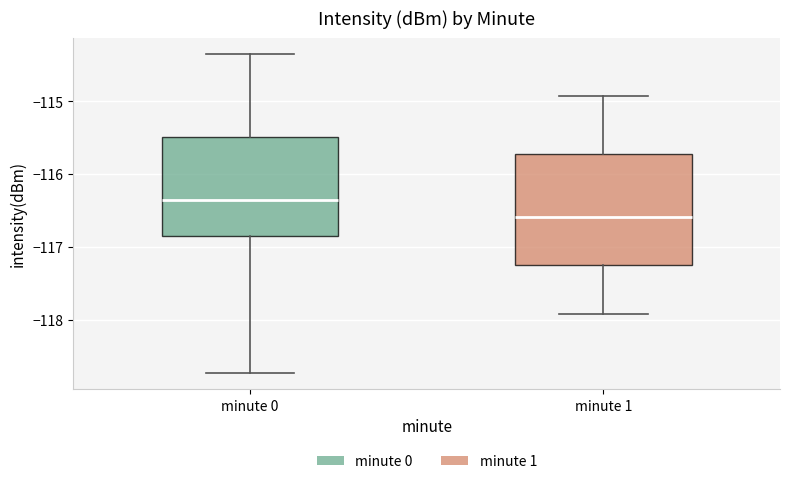

Where does the upper whisker of the box for minute 0 end on the y-axis? The values are not printed on the chart, so give them approximately, as read against the axis.

-114.3